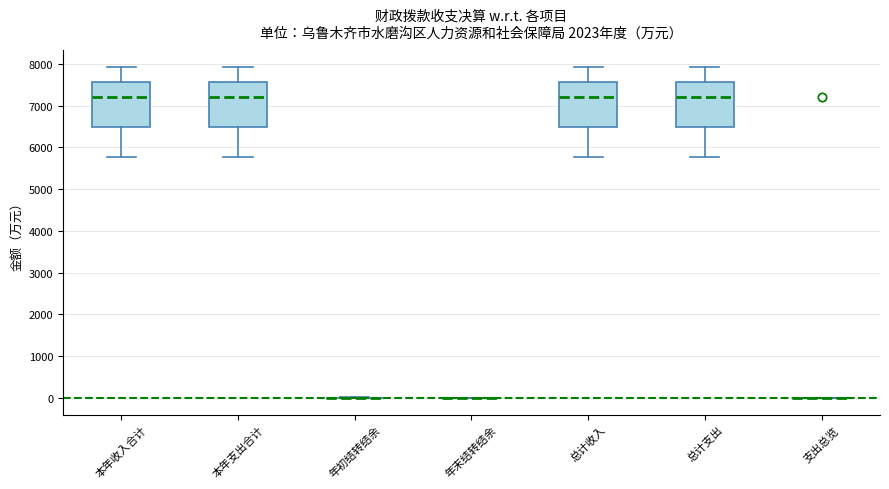

Reading left to right, read every box against the y-axis: the position of its median line, the range the box covers, and the ends of its whiskers. The values are not printed on the chart, so give them approximately, as read against the axis.

本年收入合计: median 7200, box 6500 to 7600, whiskers 5800 to 7900
本年支出合计: median 7200, box 6500 to 7600, whiskers 5800 to 7900
年初结转结余: box collapsed to a line at 0, whiskers 0 to 0
年末结转结余: box collapsed to a line at 0, whiskers 0 to 0
总计收入: median 7200, box 6500 to 7600, whiskers 5800 to 7900
总计支出: median 7200, box 6500 to 7600, whiskers 5800 to 7900
支出总览: box collapsed to a line at 0, whiskers 0 to 0